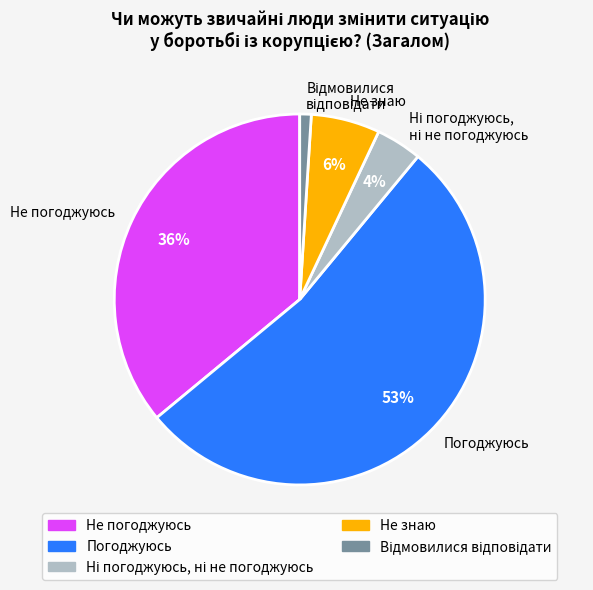

Count the number of slices in the pie.

5